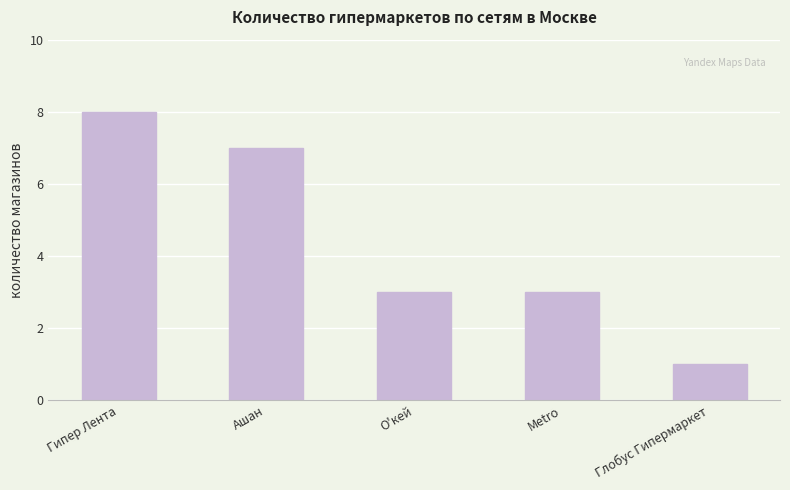

Reading right to left, list all the values displayed in this chart.

Глобус Гипермаркет=1	Metro=3	О'кей=3	Ашан=7	Гипер Лента=8